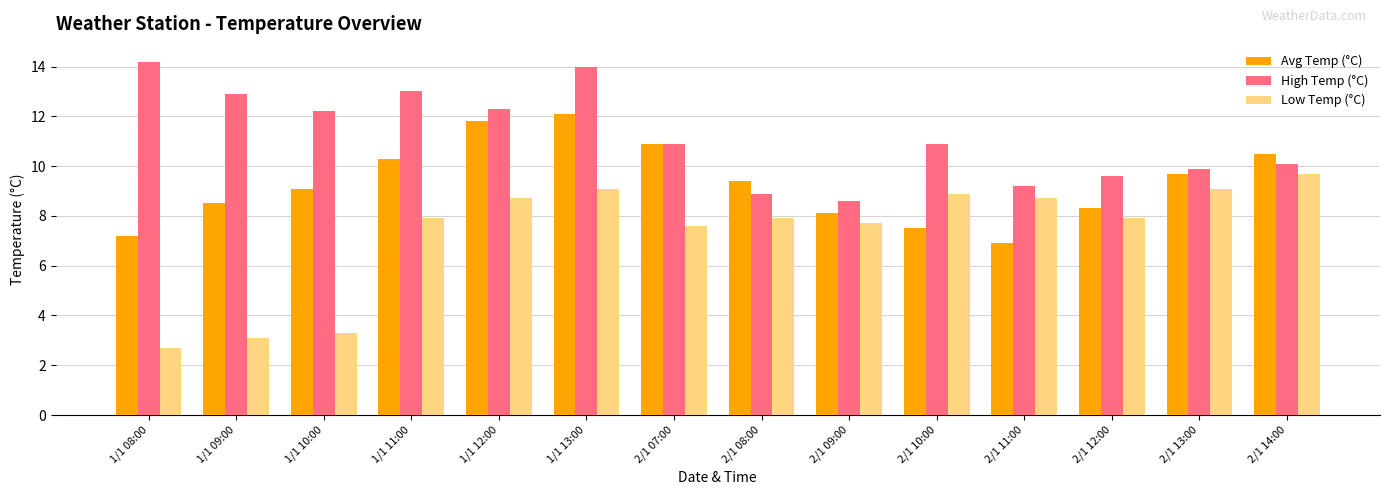

How many categories are shown in the chart?

14